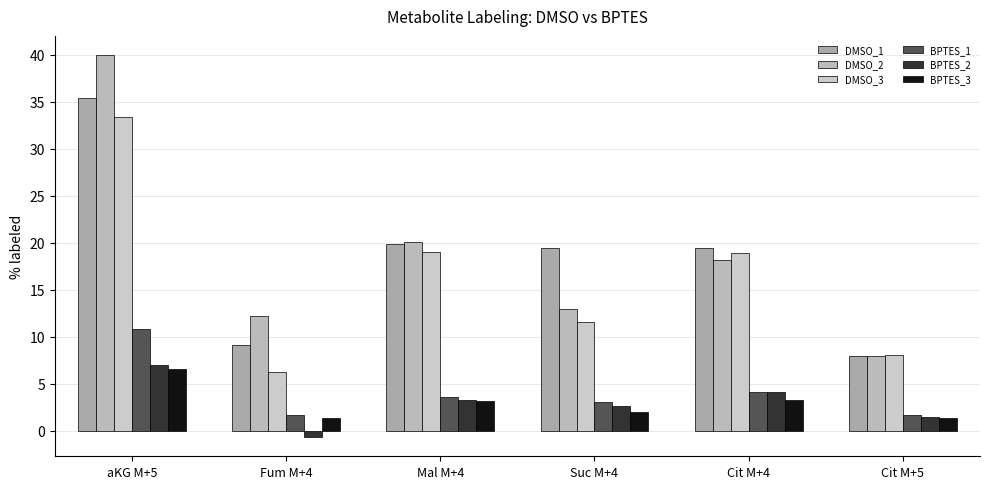

Is it true that DMSO_3 equals 8.1 at Cit M+5?

True